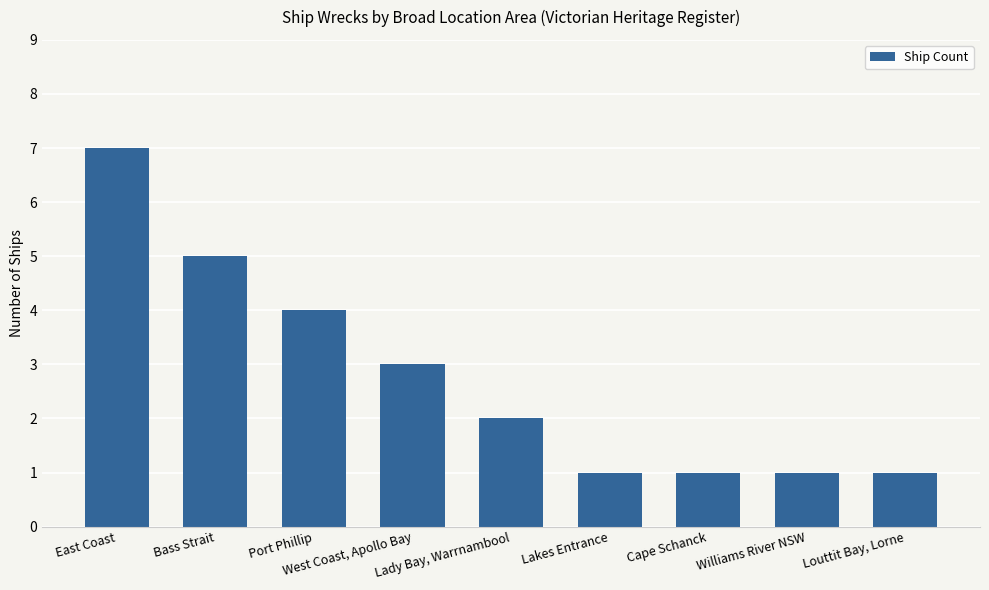

Is it true that the value at Williams River NSW is 2?

False